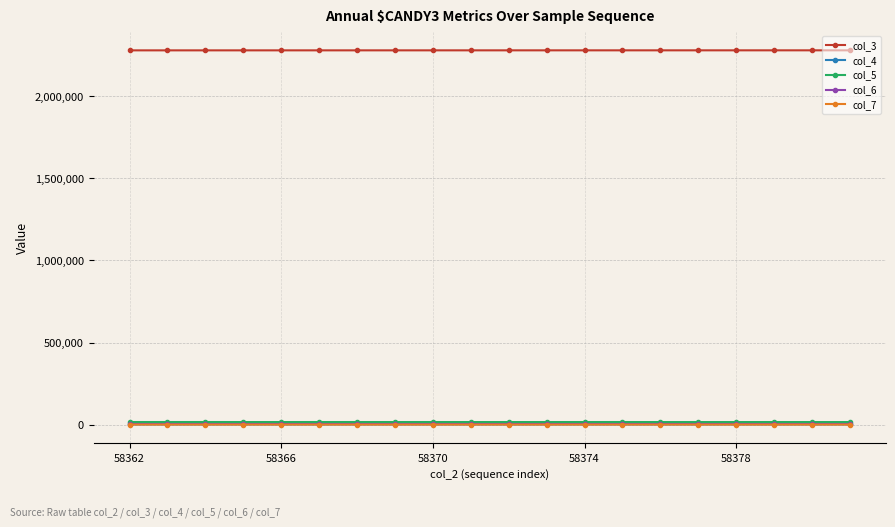

At how many categories does at least one series exceed 276084?

20